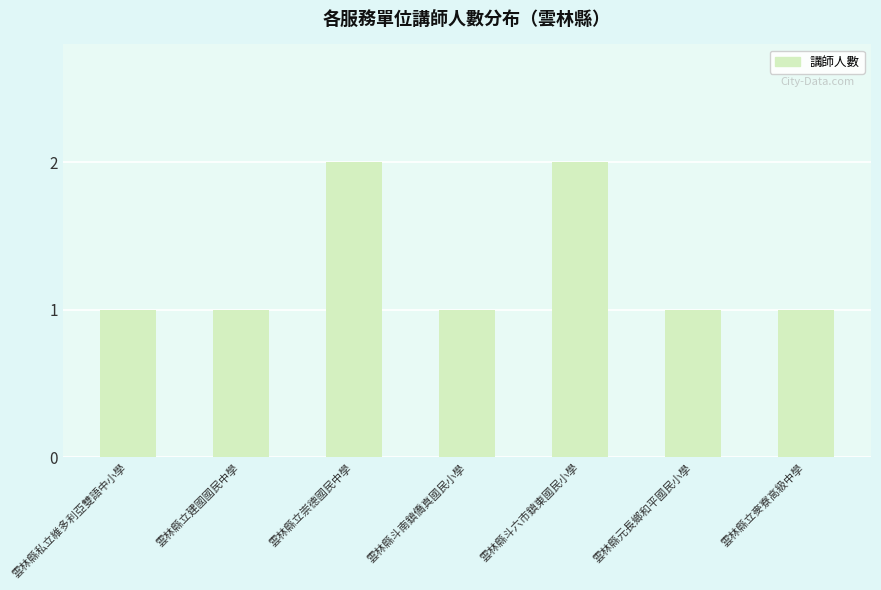

What is the smallest value displayed?

1